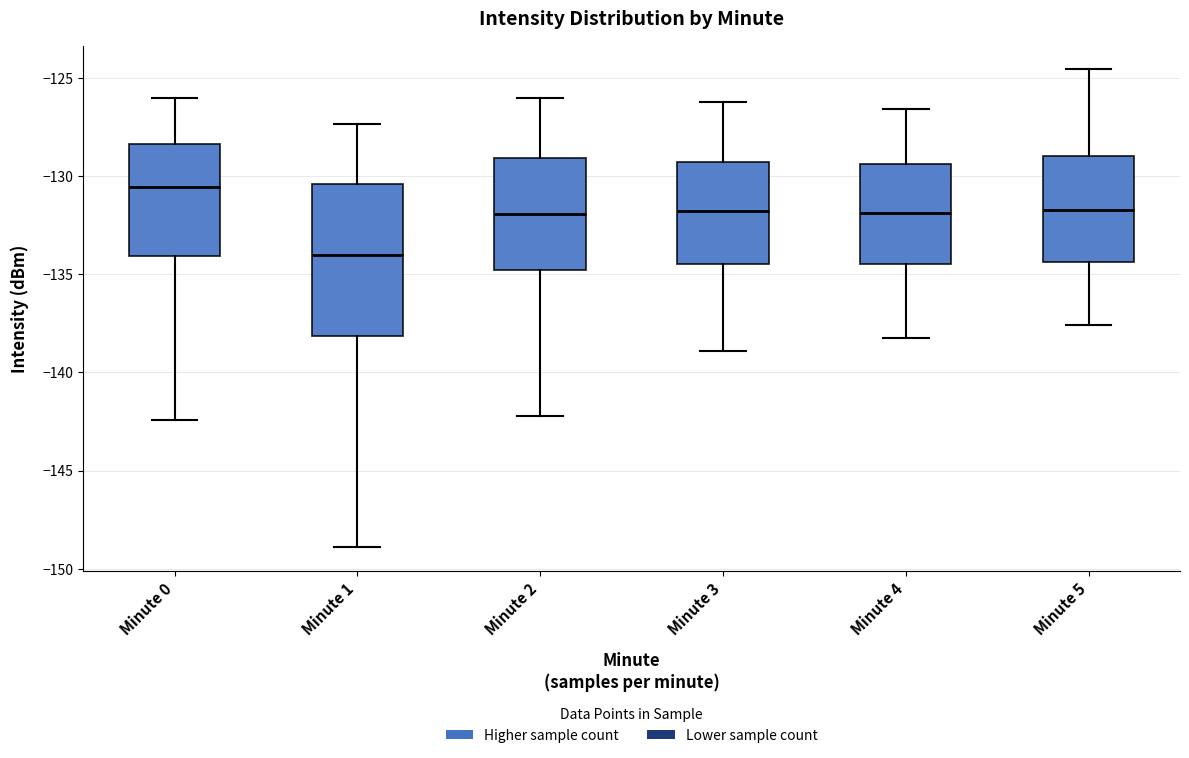

Reading left to right, transcribe this box plot: for each box, give where its median line is, the range the box spans, and where its two whiskers end, as read against the y-axis. The values are not printed on the chart, so give them approximately, as read against the axis.

Minute 0: median -130.5, box -134.0 to -128.5, whiskers -142.5 to -126.0
Minute 1: median -134.0, box -138.0 to -130.5, whiskers -149.0 to -127.5
Minute 2: median -132.0, box -135.0 to -129.0, whiskers -142.0 to -126.0
Minute 3: median -132.0, box -134.5 to -129.5, whiskers -139.0 to -126.0
Minute 4: median -132.0, box -134.5 to -129.5, whiskers -138.0 to -126.5
Minute 5: median -131.5, box -134.5 to -129.0, whiskers -137.5 to -124.5